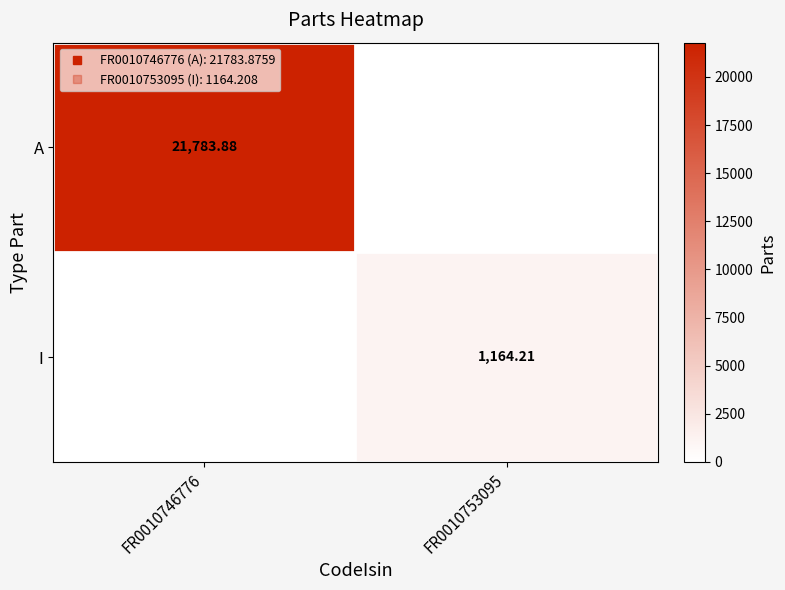

What is the difference between the maximum and minimum values in the I series?

1164.2